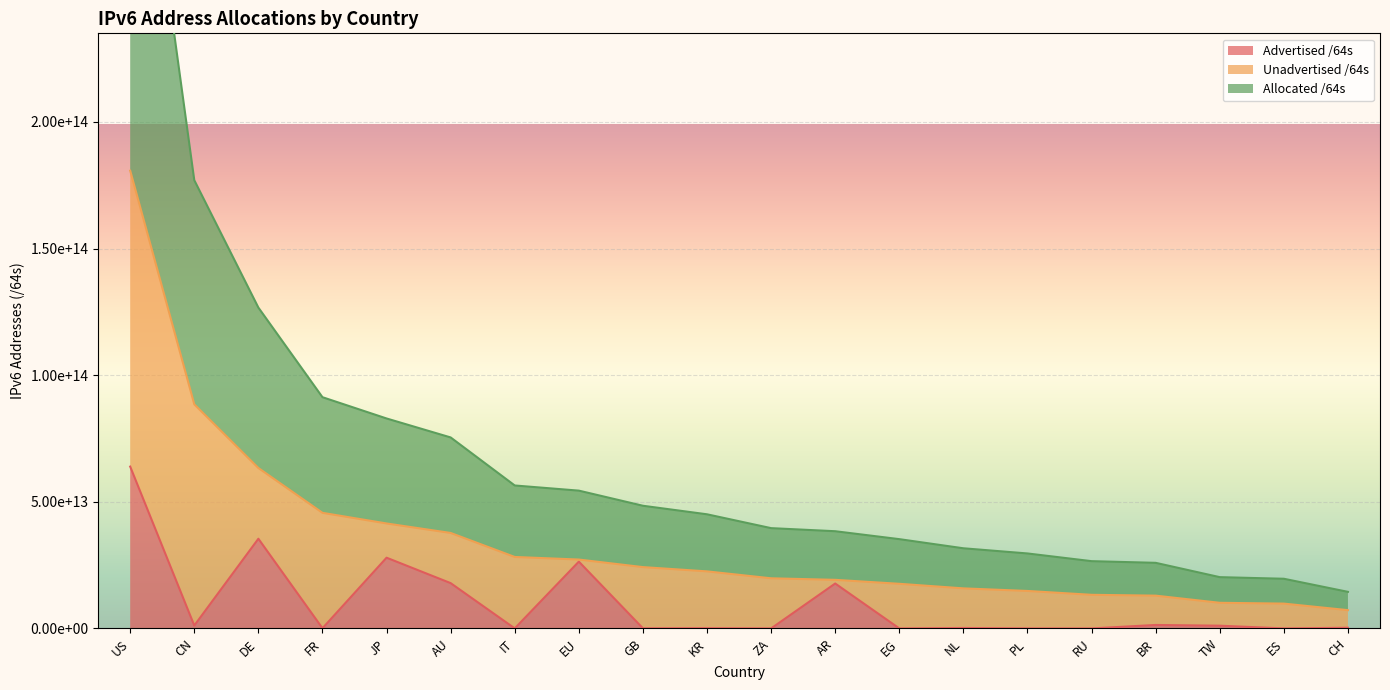

True or false: Advertised /64s has a value of 55834705920 at GB.

True